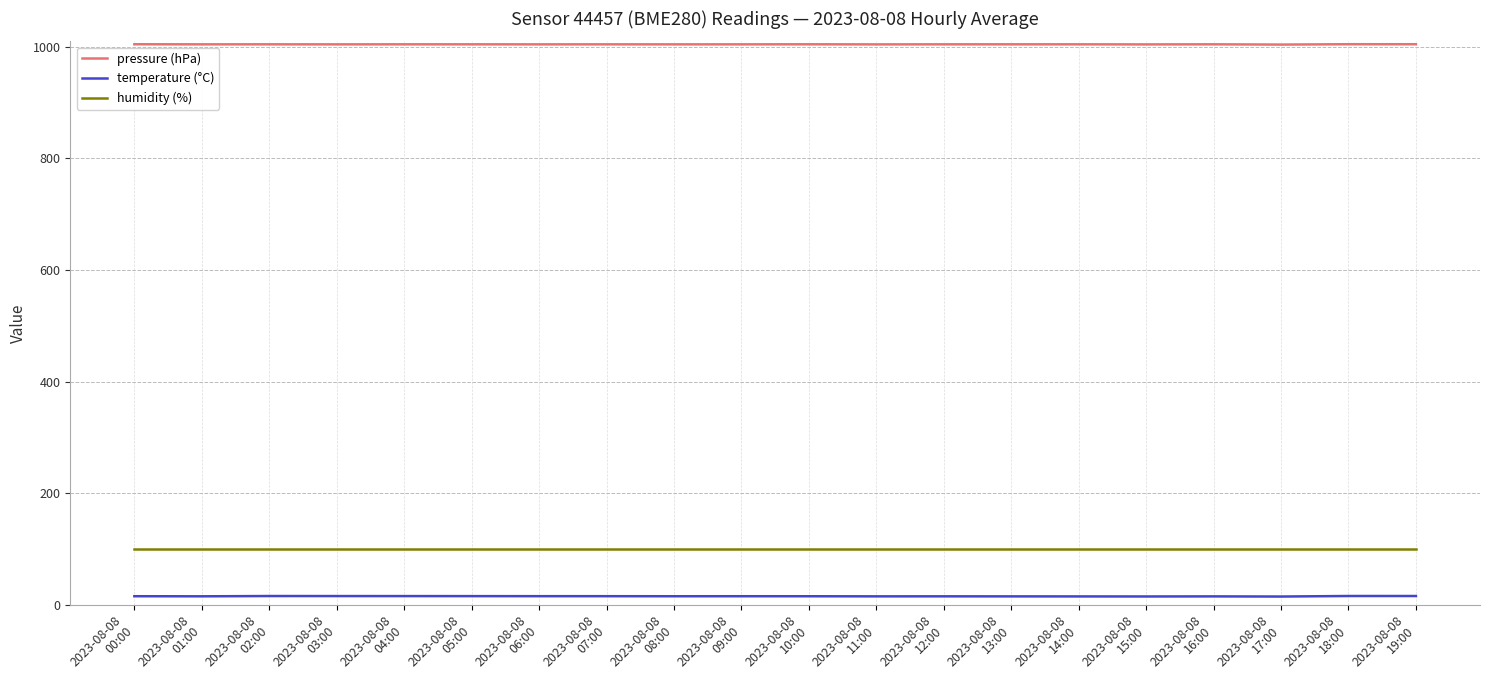

Which series has the largest total across all categories?

pressure (hPa)